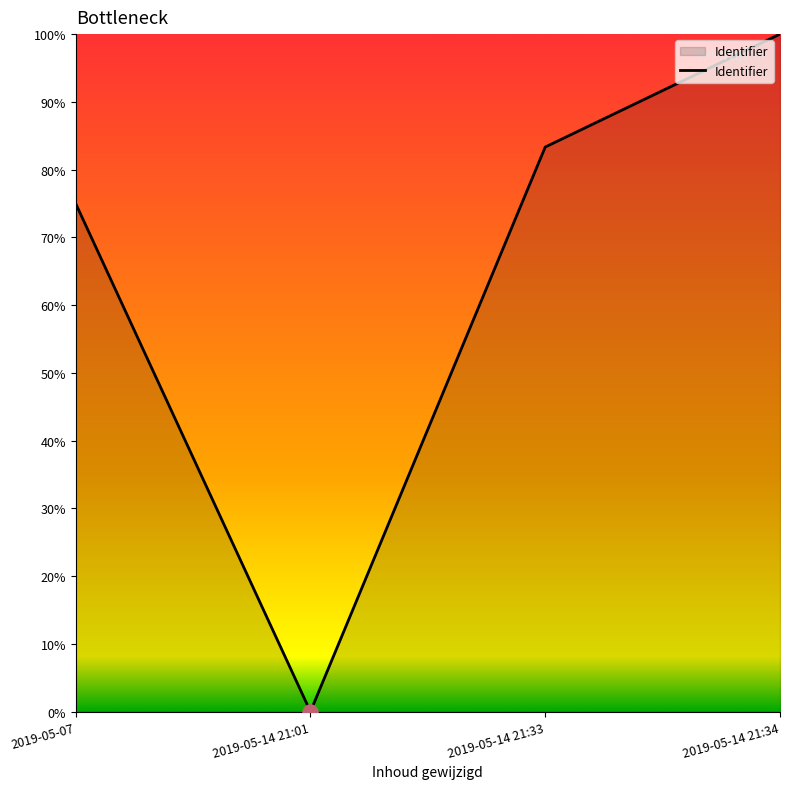

Which has a higher value, 2019-05-14 21:34 or 2019-05-07?

2019-05-14 21:34